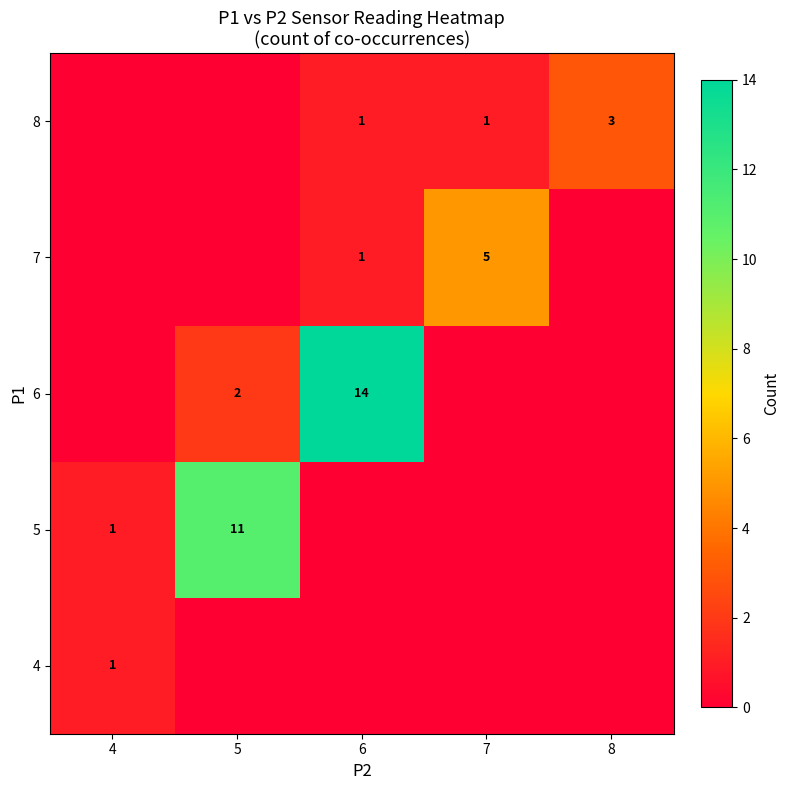

At which category is the sum across all series the highest?

6